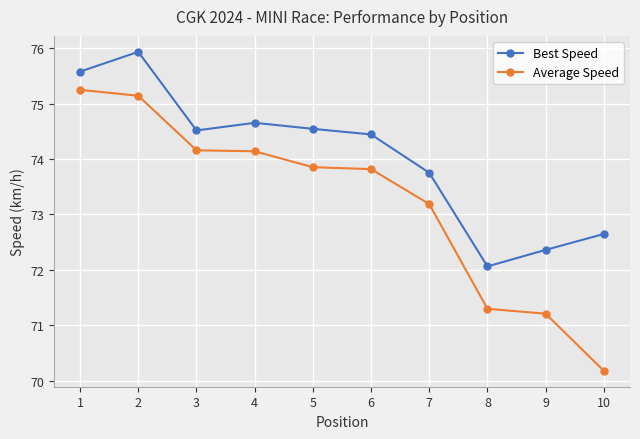

What is the difference between the maximum and minimum values in the Average Speed series?

5.1